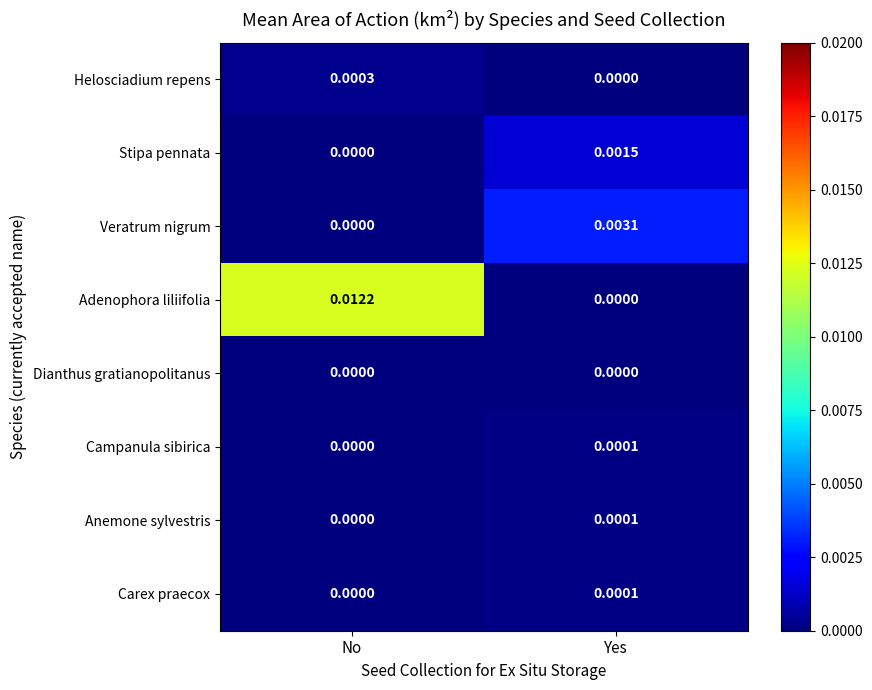

Which series has the largest total across all categories?

Adenophora liliifolia